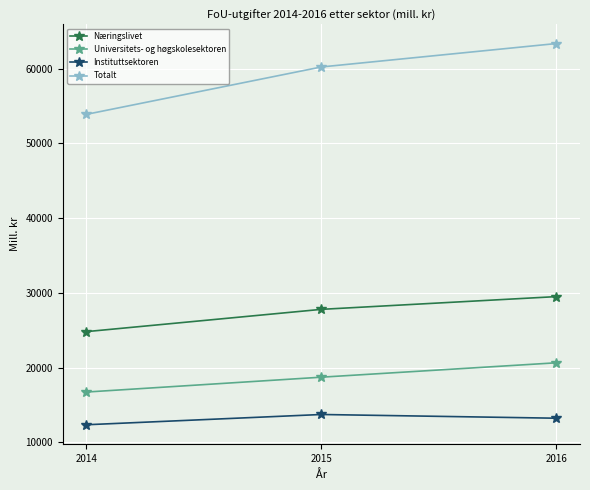

List the labels in order of Totalt value, smallest first.

2014, 2015, 2016